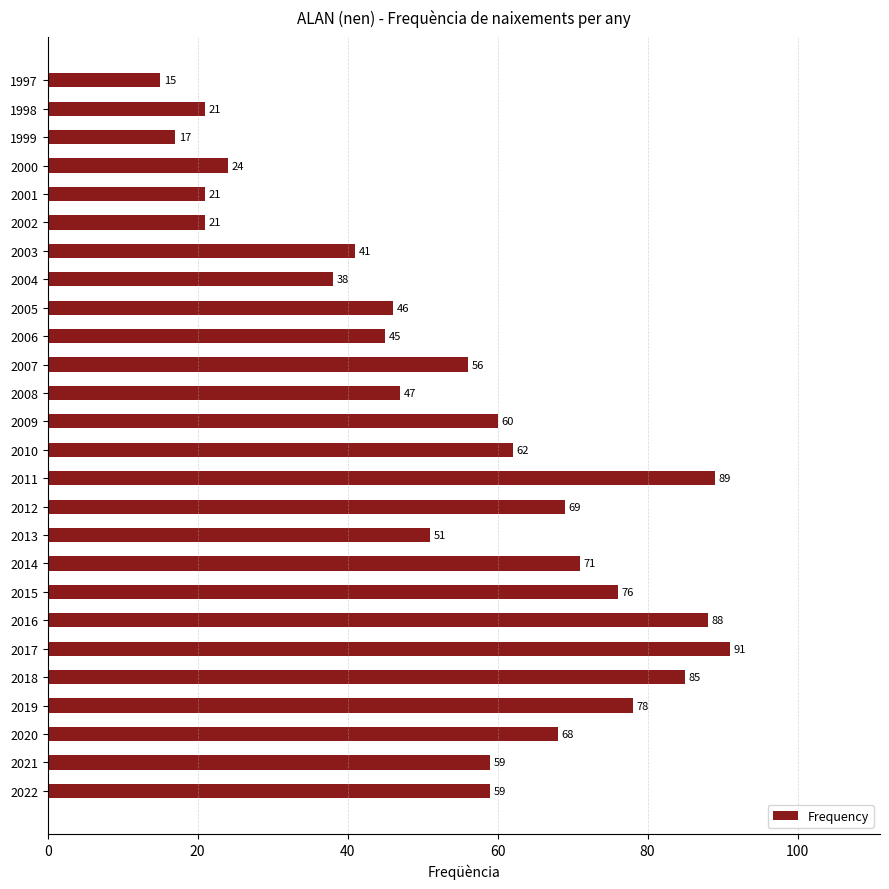

Does the chart contain any negative values?

No